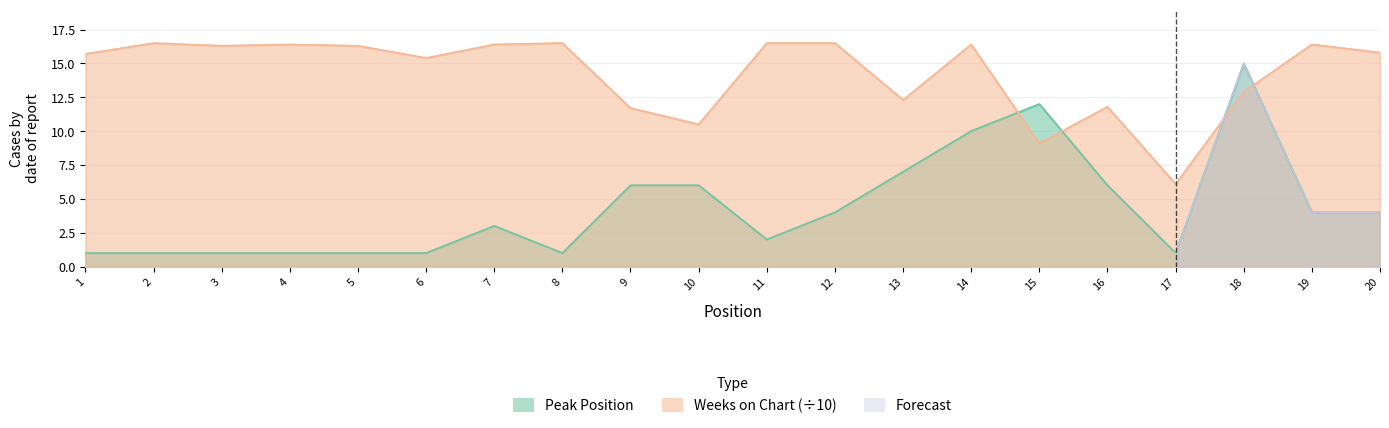

True or false: Peak Position has more than 2 interior local peaks.

True